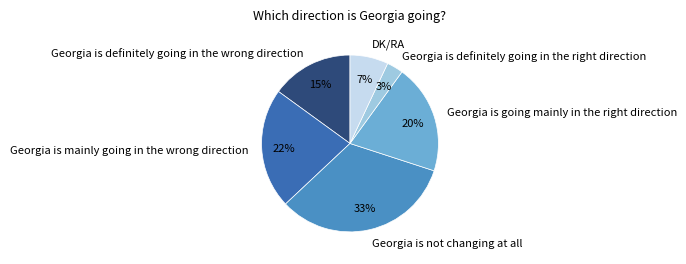

What percentage is the Georgia is not changing at all slice, to the nearest percent?

33%